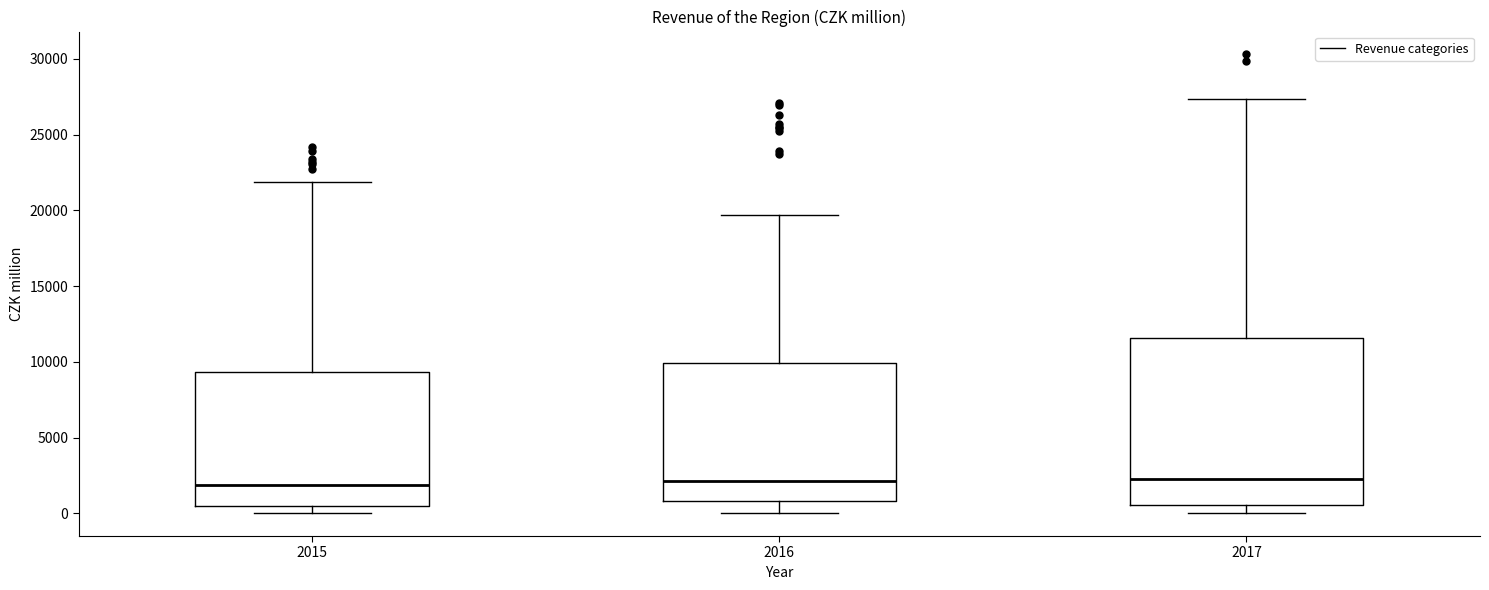

Where does the upper whisker of the box at x = 2015 end on the y-axis? The values are not printed on the chart, so give them approximately, as read against the axis.

22000